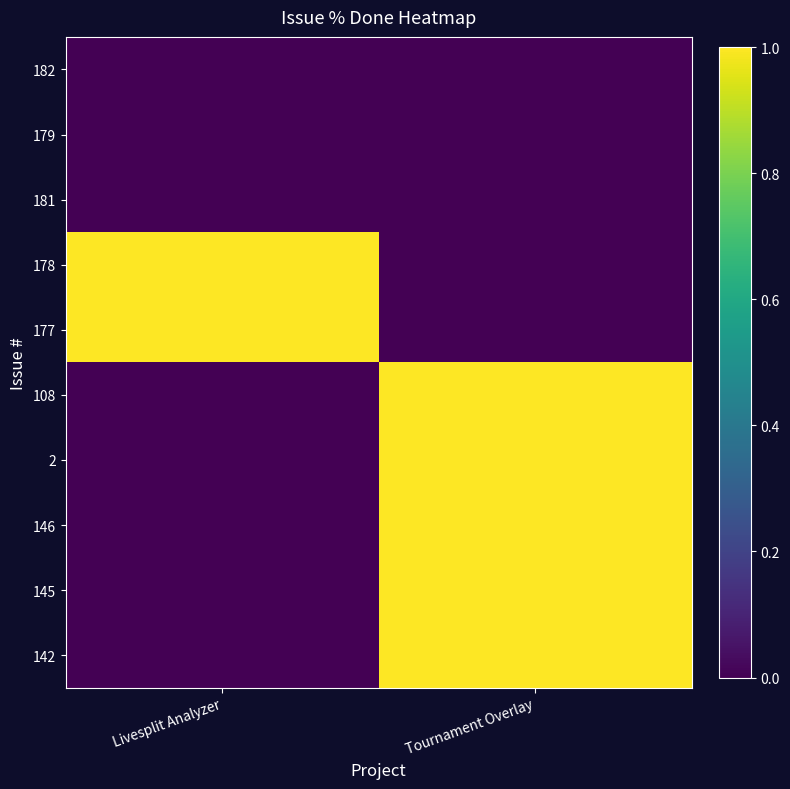

List the series in order of their peak value, highest first.

178, 177, 108, 2, 146, 145, 142, 182, 179, 181